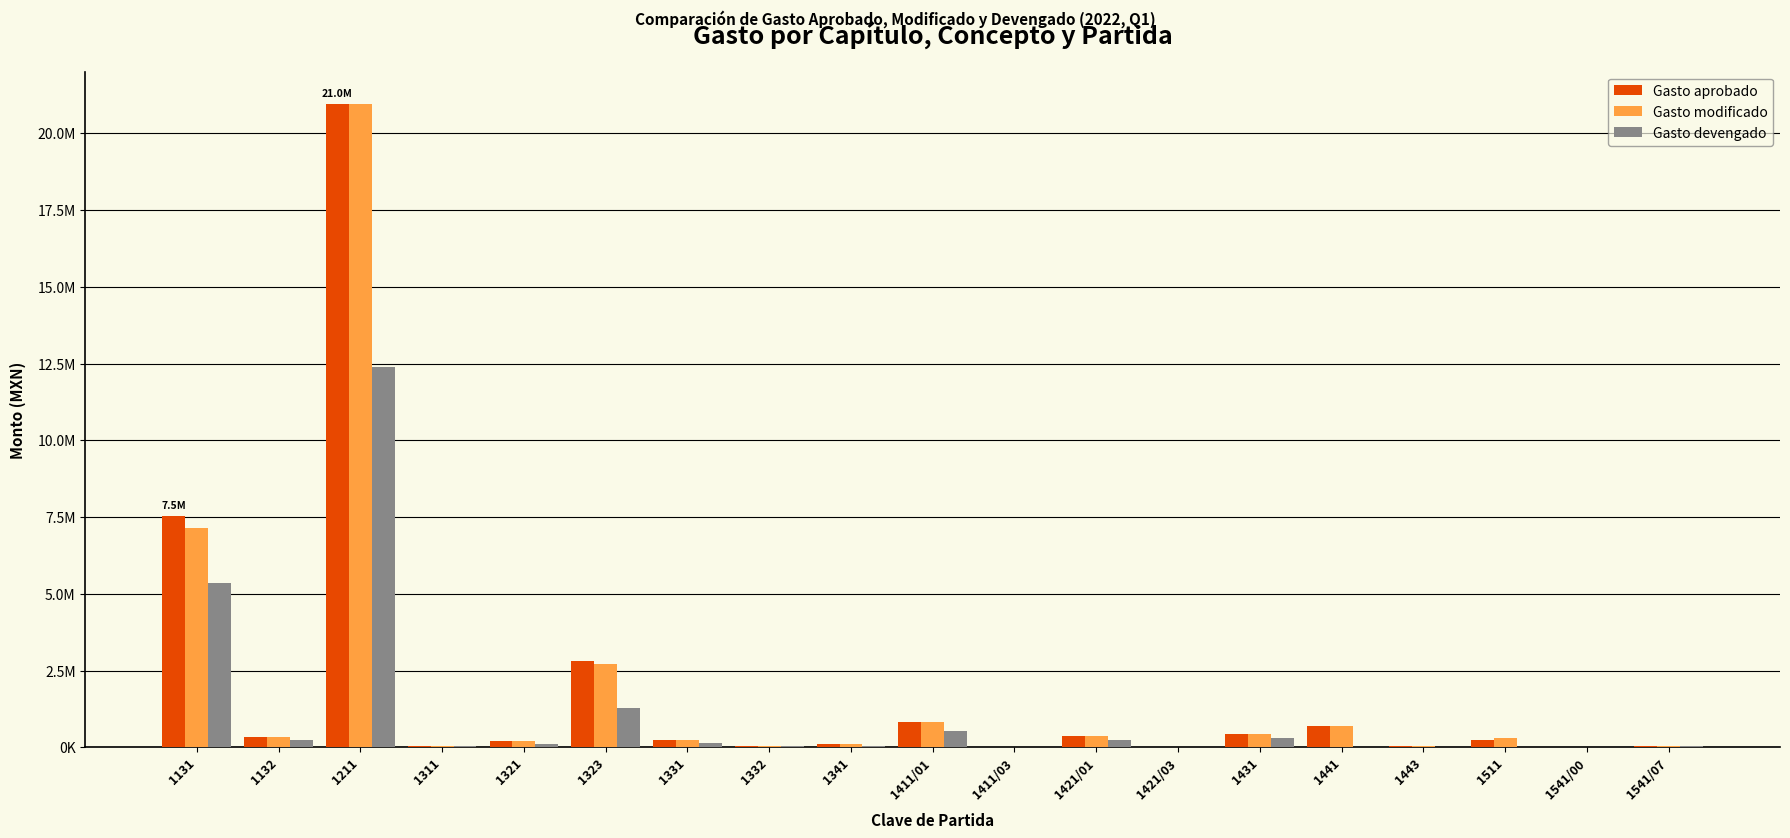

Are the bars horizontal?

No